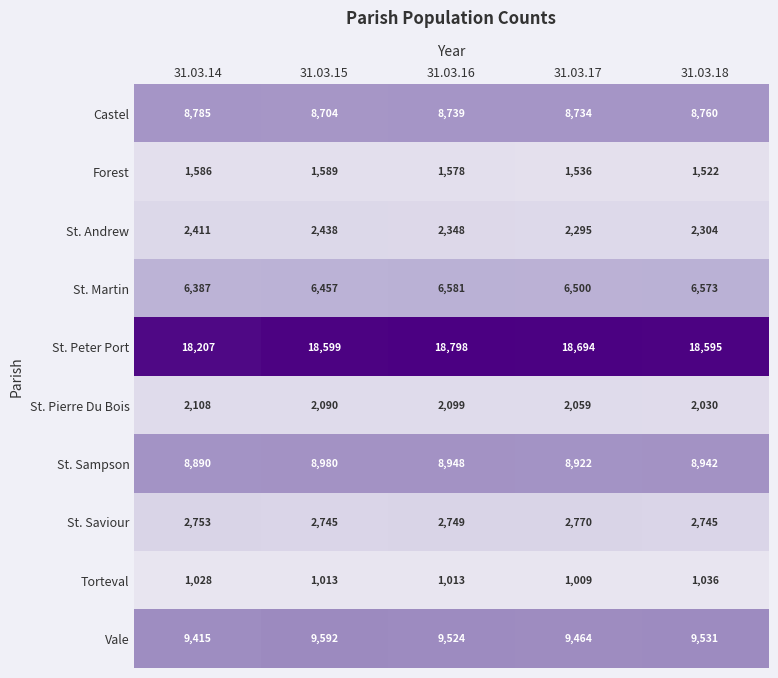

What is the sum of all St. Pierre Du Bois values?

10386